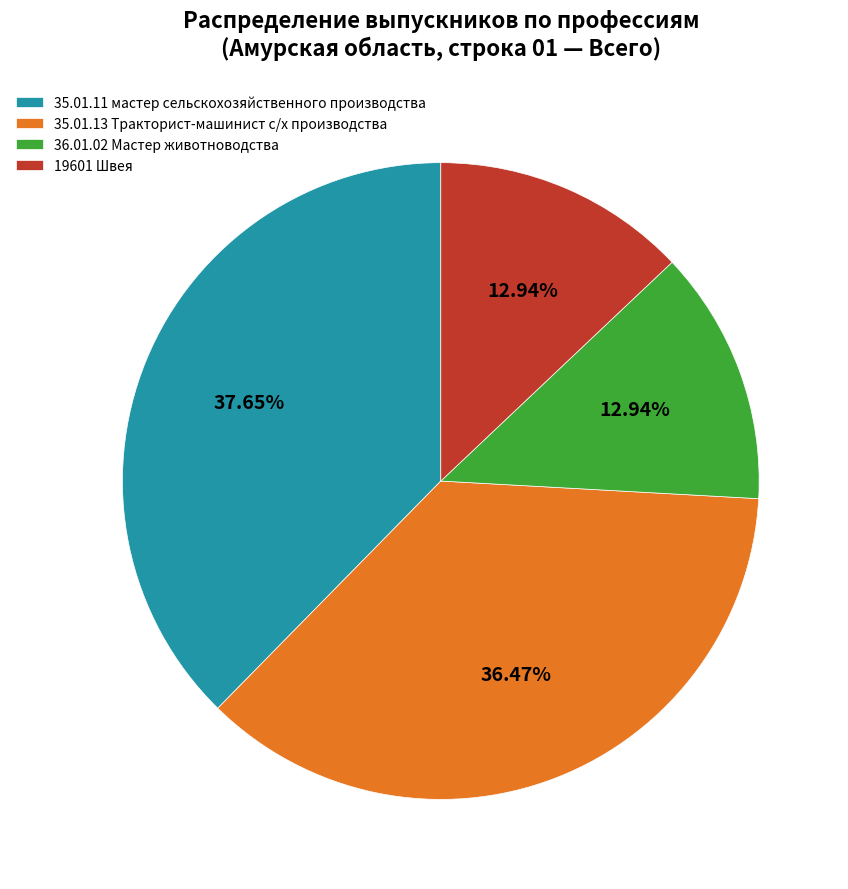

To the nearest percent, what portion does 36.01.02 Мастер животноводства represent?

13%